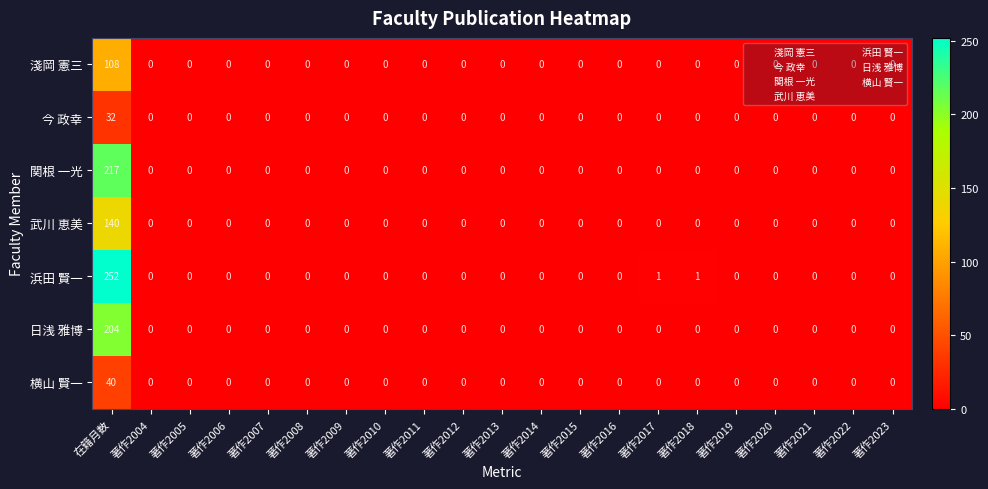

What is the greatest value displayed?

252